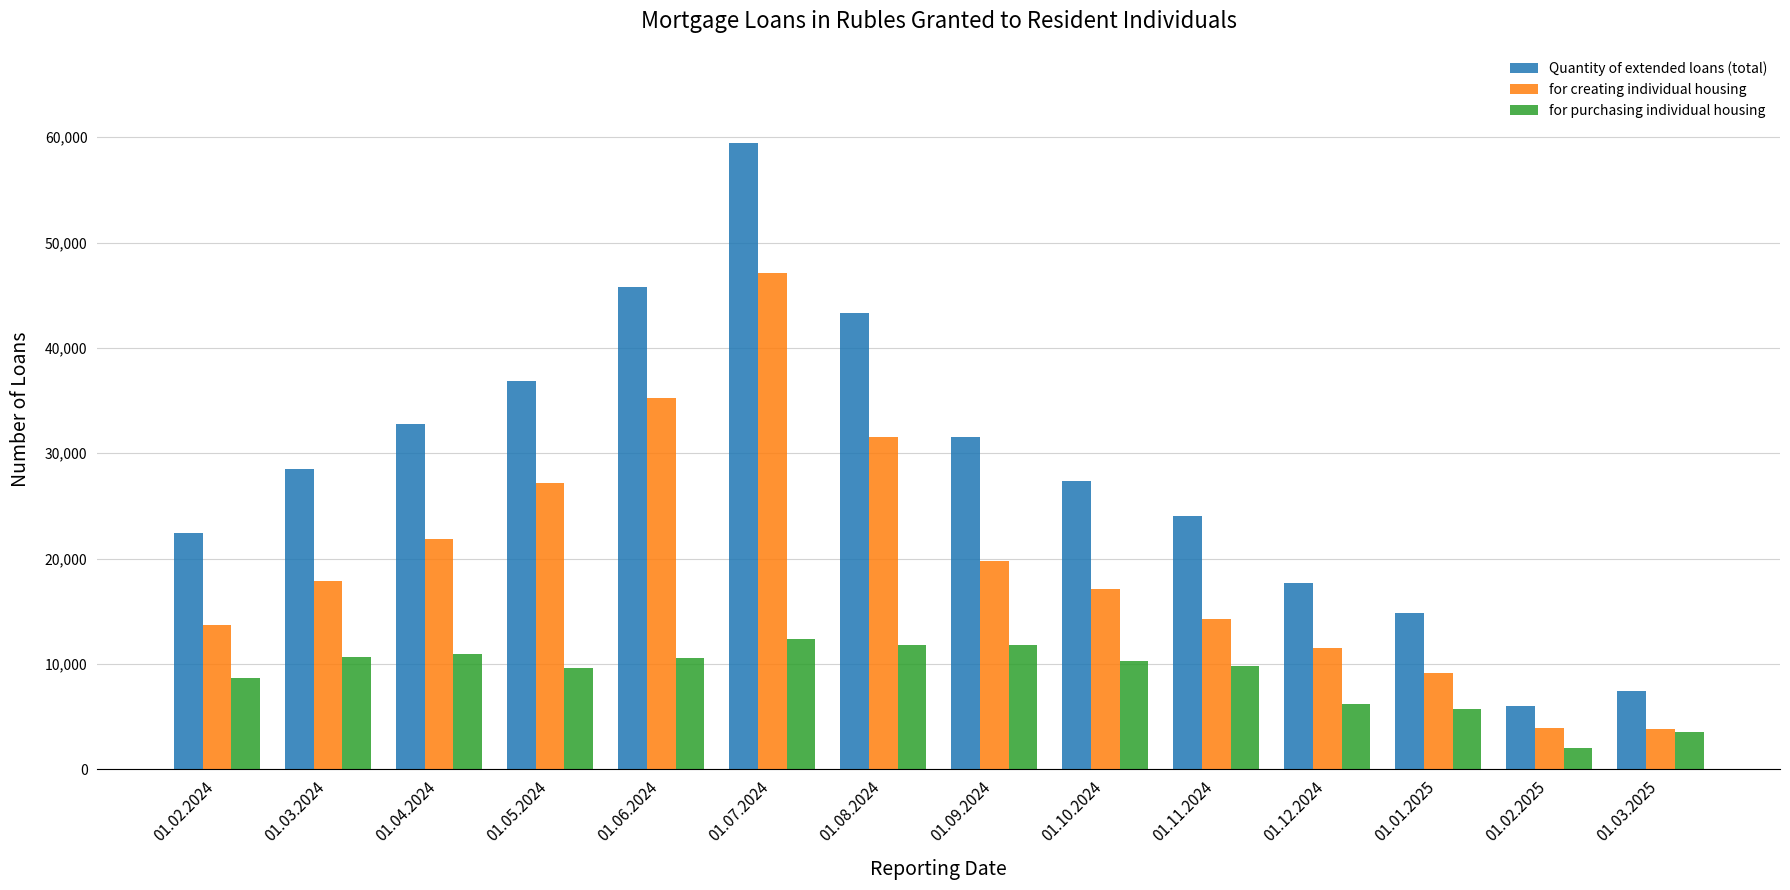

How many distinct data groups are displayed?

3